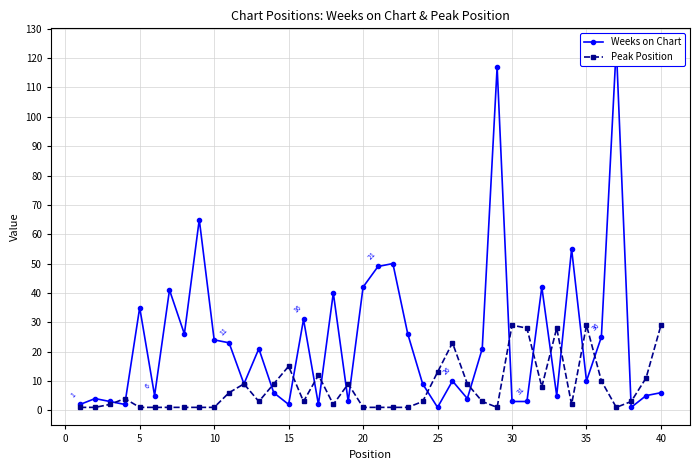

What is the label of the 32nd point from the right?

35